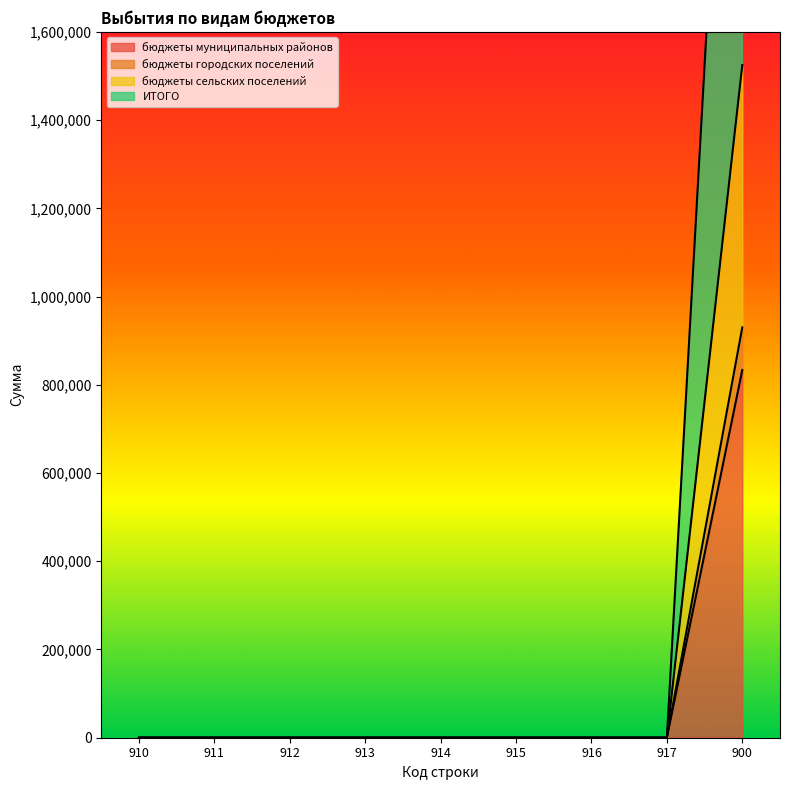

How many data points does each series have?

9